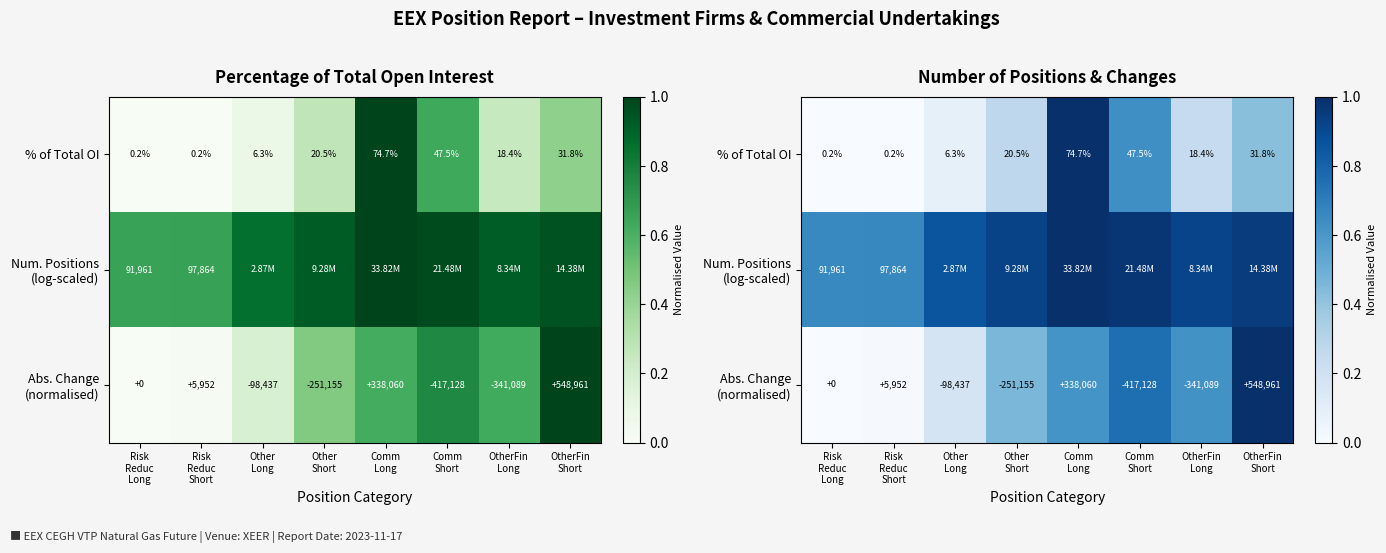

Which series has the largest total across all categories?

Num. Positions (log-scaled)